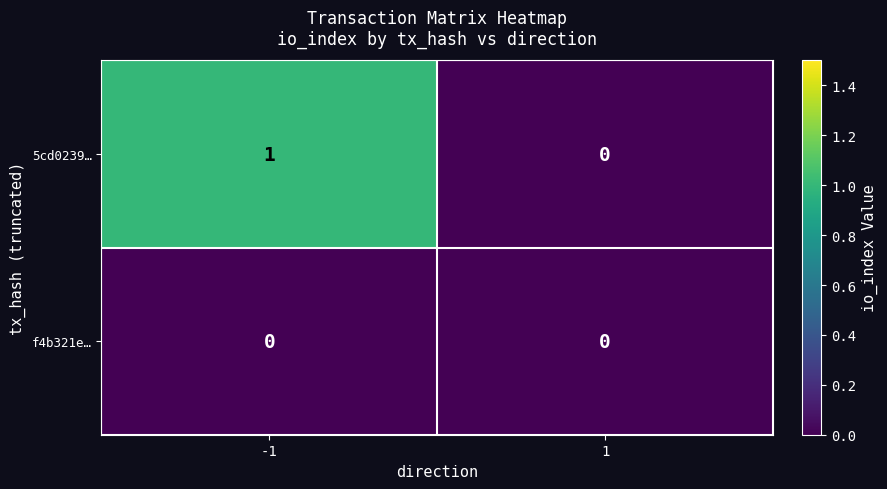

Reading left to right, transcribe all the data shown in this chart.

5cd0239…: -1=1	1=0
f4b321e…: -1=0	1=0